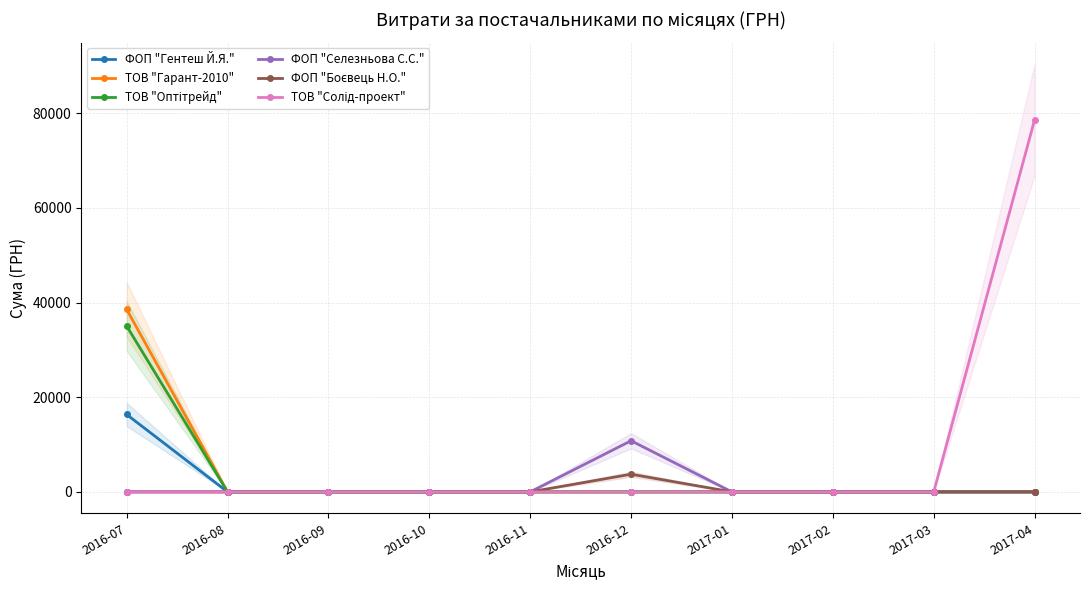

How many positive values does the ФОП "Гентеш Й.Я." series have?

1